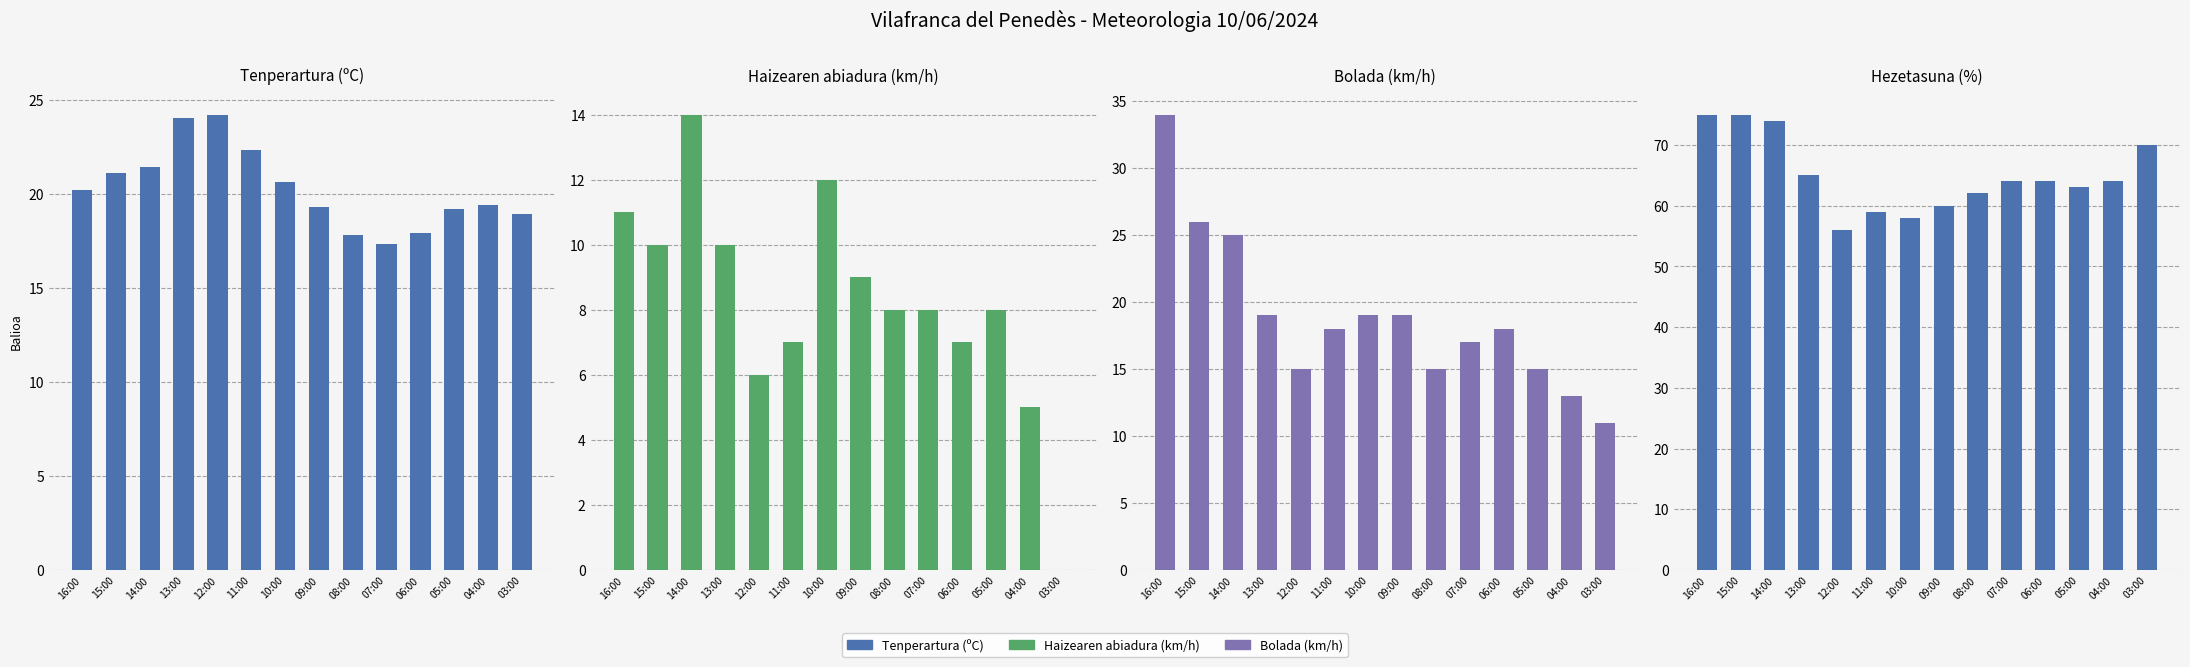

How many series are shown in this chart?

4